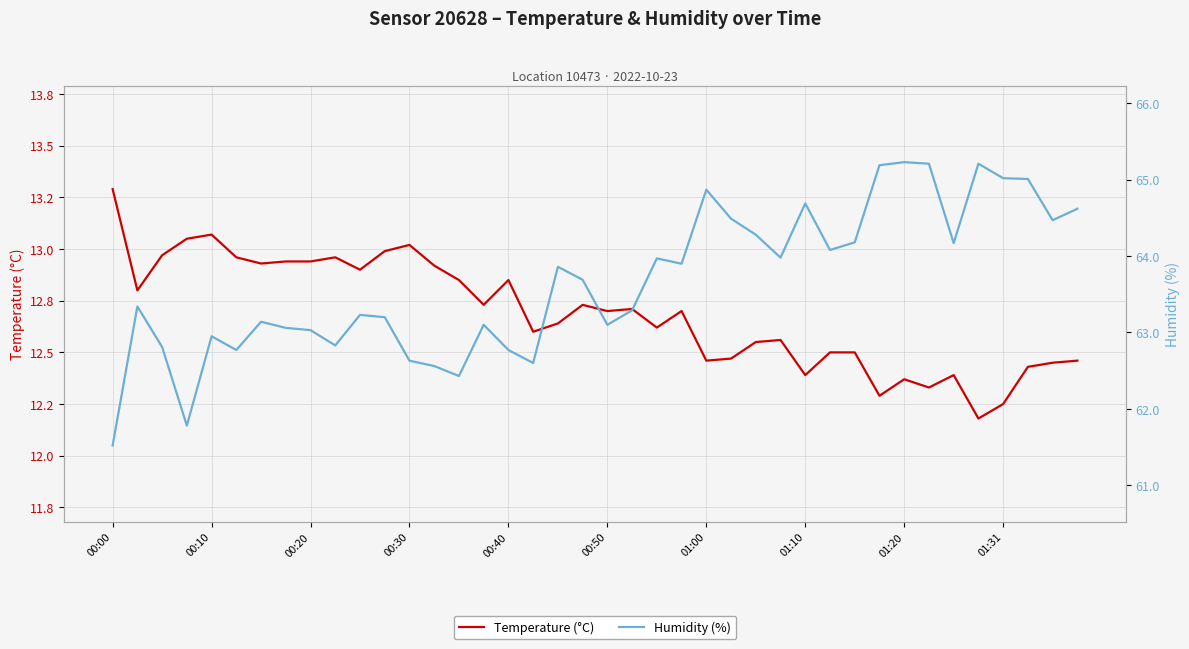

What is the label of the 6th point from the right?

34